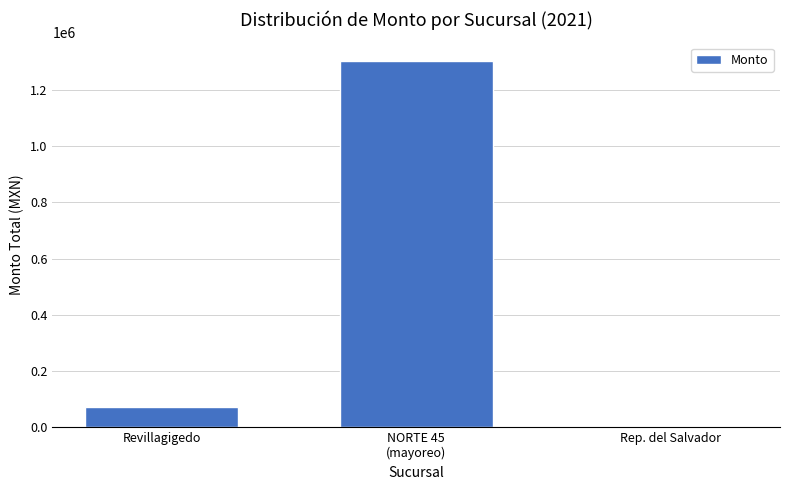

Which has a higher value, Revillagigedo or NORTE 45
(mayoreo)?

NORTE 45
(mayoreo)